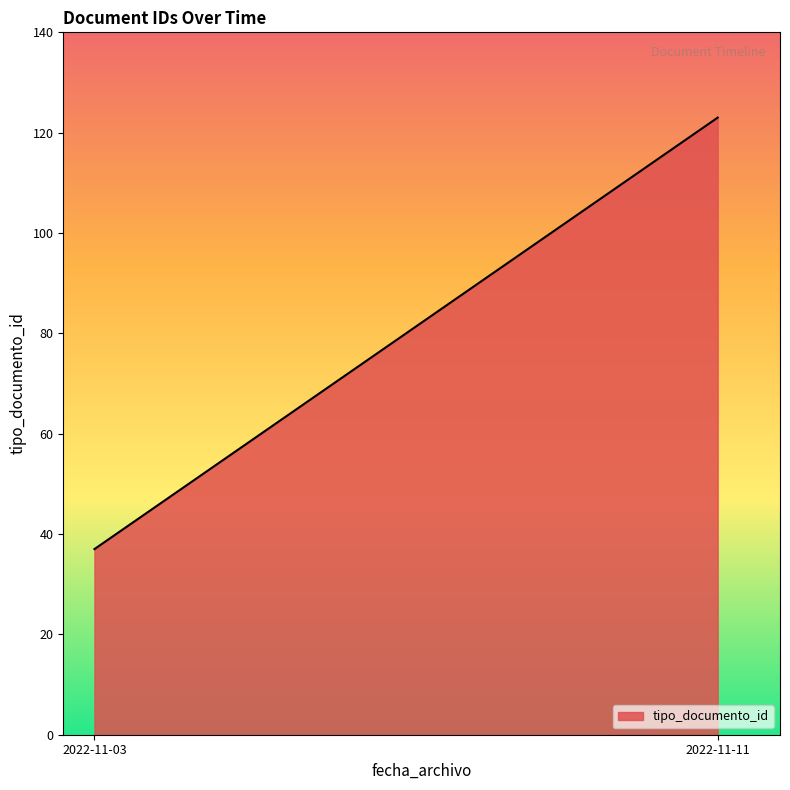

What is the smallest value displayed?

37.0